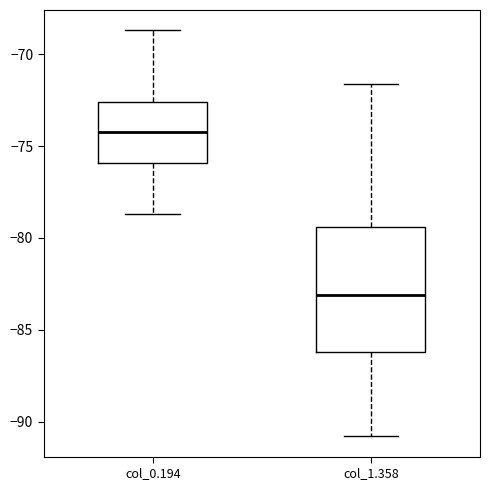

Reading left to right, read every box against the y-axis: the position of its median line, the range the box covers, and the ends of its whiskers. The values are not printed on the chart, so give them approximately, as read against the axis.

col_0.194: median -74.0, box -76.0 to -72.5, whiskers -78.5 to -68.5
col_1.358: median -83.0, box -86.0 to -79.5, whiskers -91.0 to -71.5